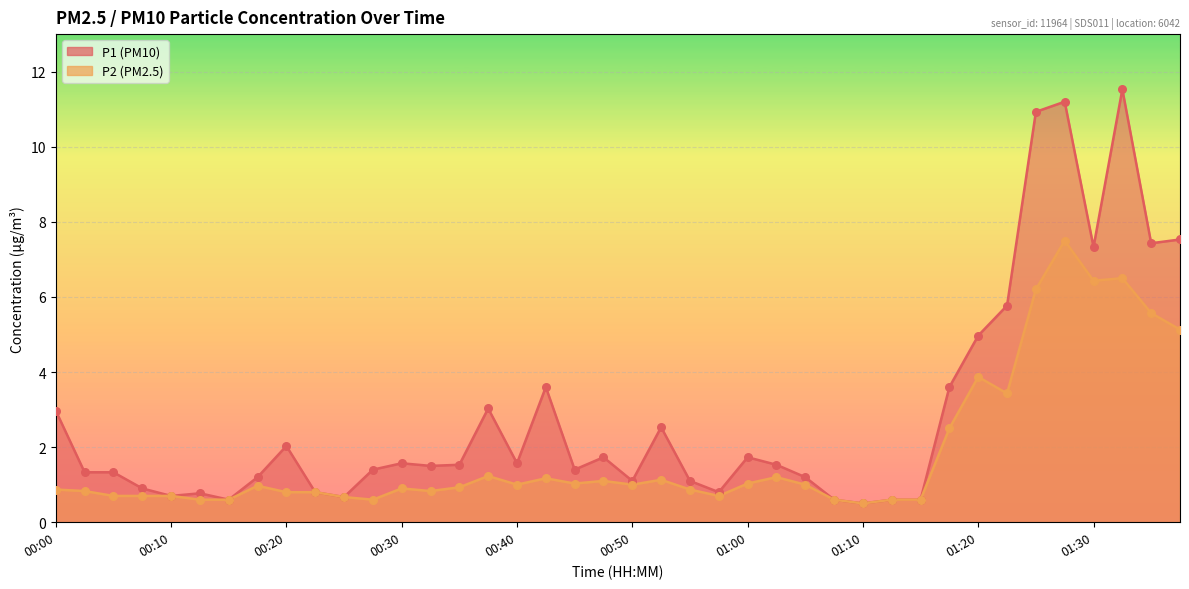

What is the total value across all series at 00:05?

2.0